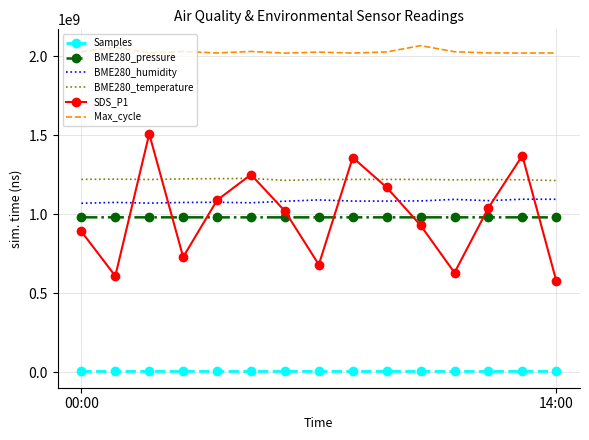

True or false: BME280_temperature has more than 1 interior local peaks.

True